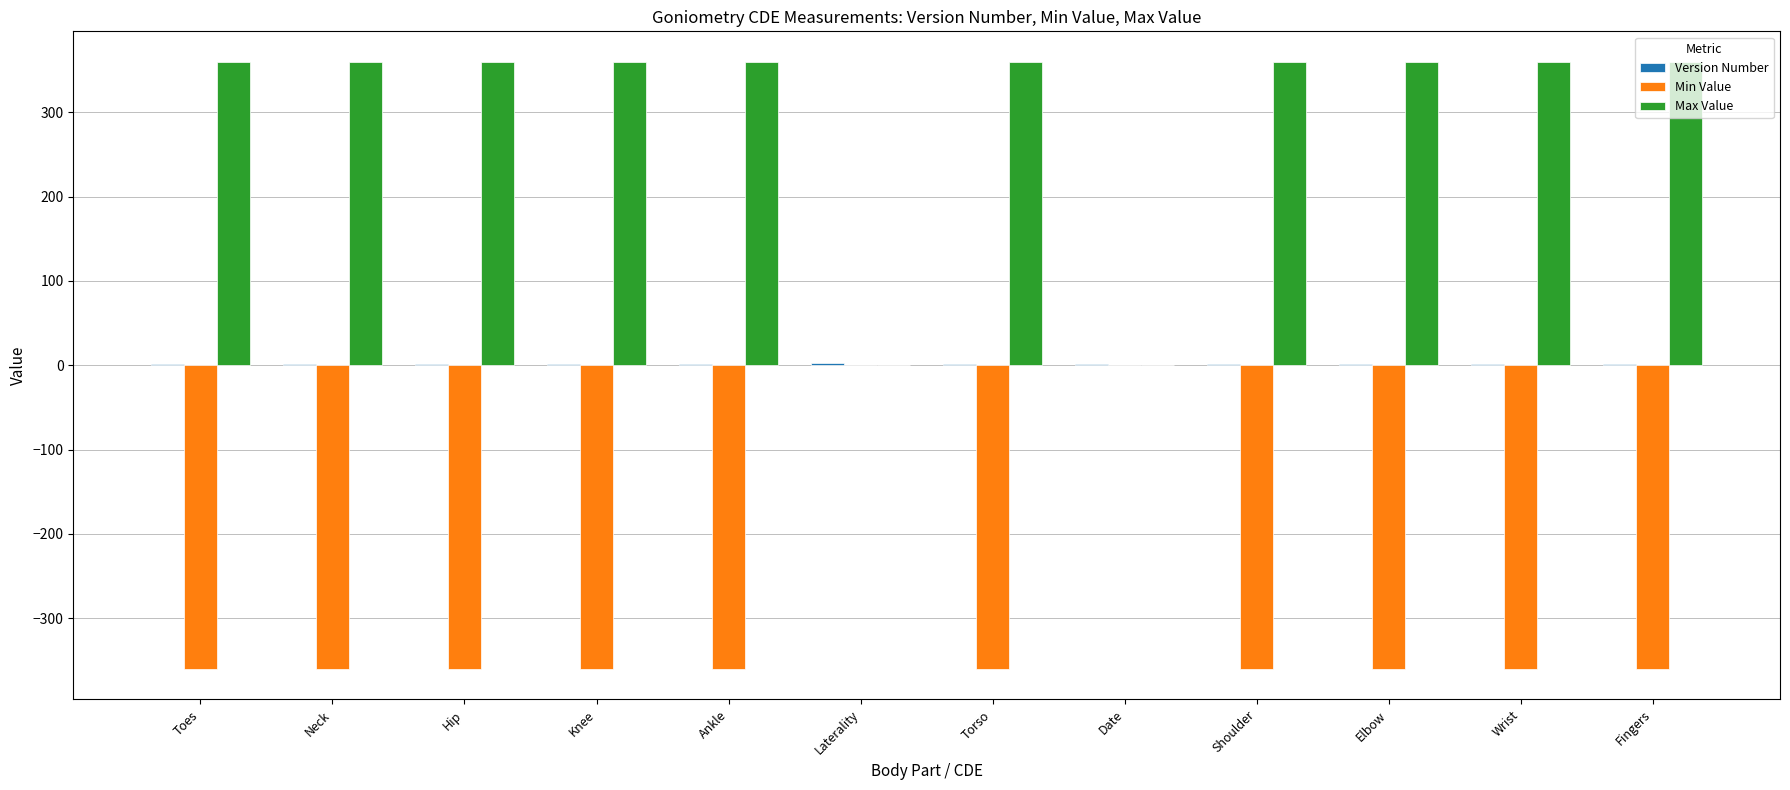

What is the greatest value displayed?

360